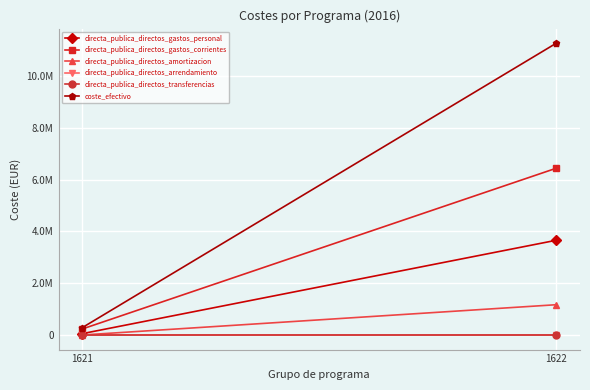

What is the difference between the maximum and minimum values in the coste_efectivo series?

10981452.3